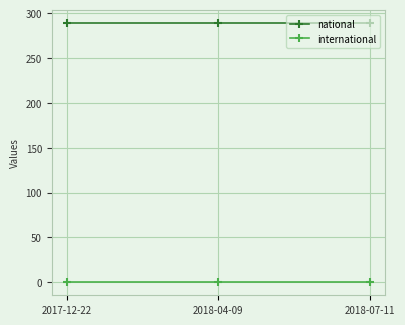

What value does the national series have at 2017-12-22?

289